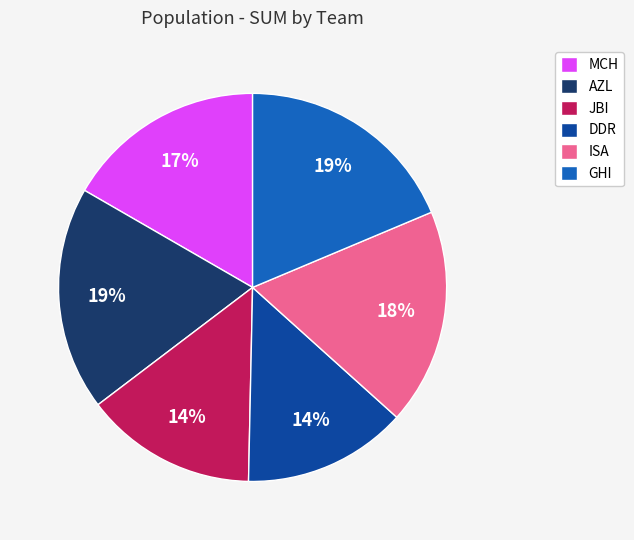

Which has a higher value, MCH or ISA?

ISA